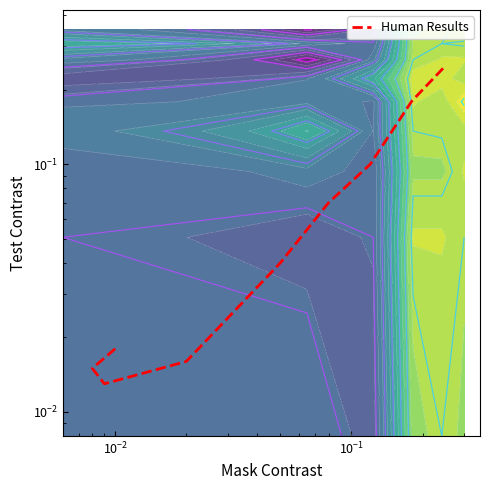

Reading left to right, list all the values displayed in this chart.

0.0	0.0	0.0	0.0	0.0	0.1	0.1	0.2	0.2